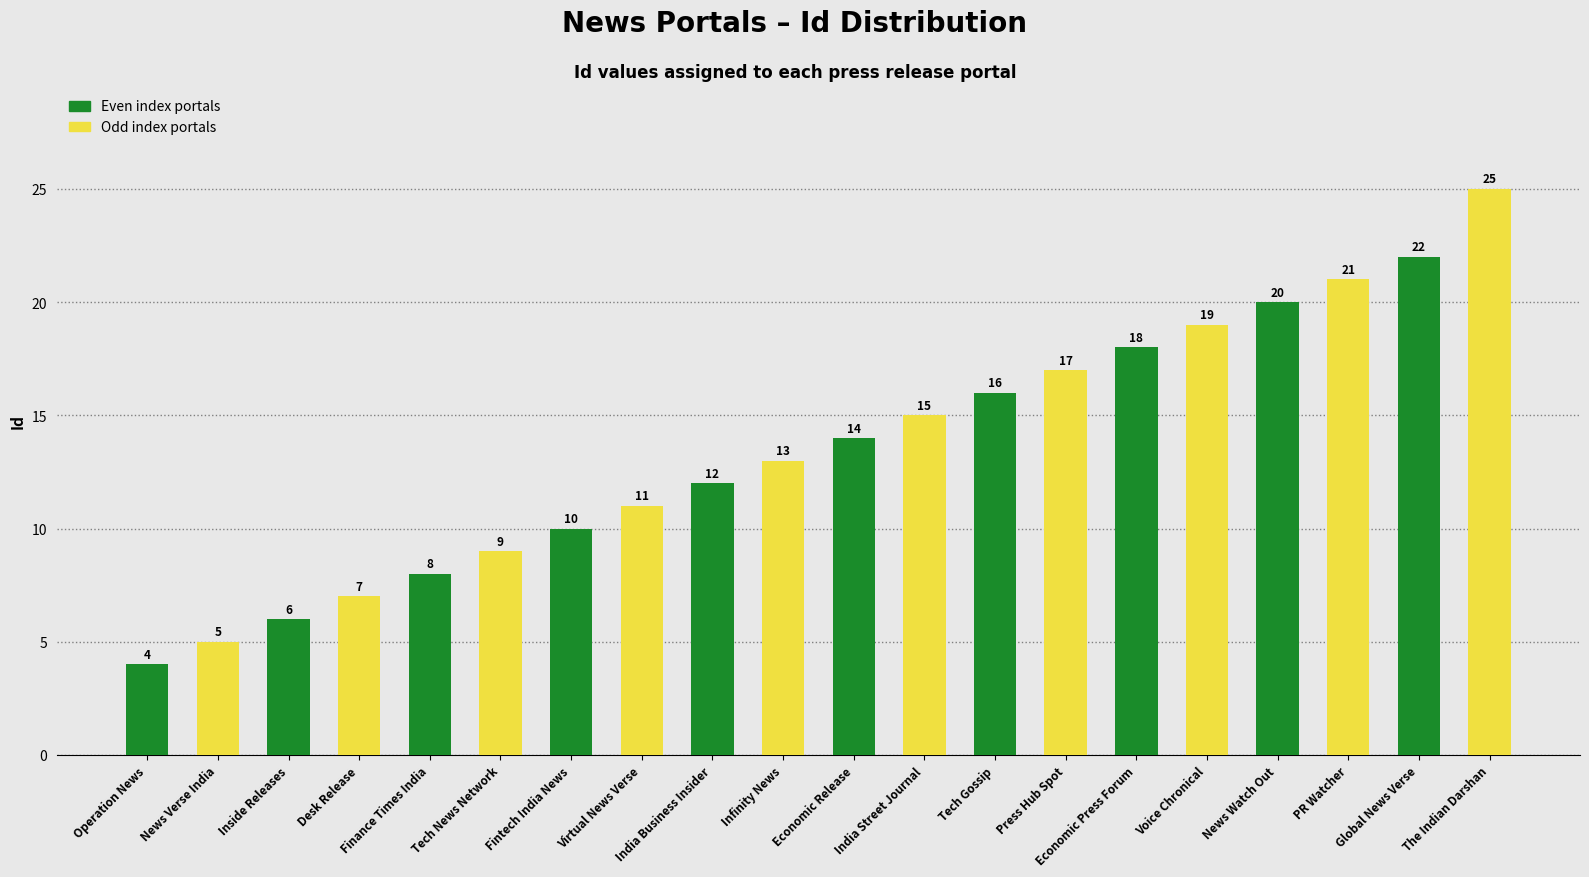

At which category does the chart reach its peak across all series?

The Indian Darshan